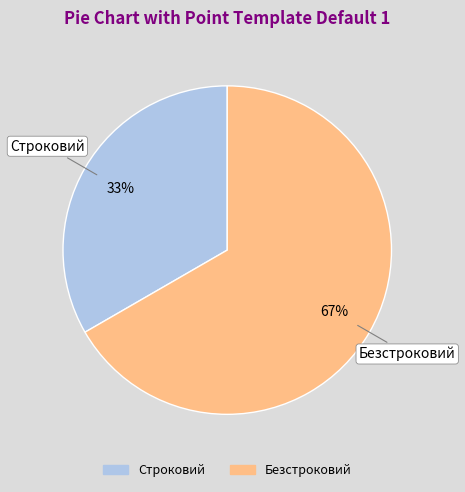

What is the majority slice?

Безстроковий